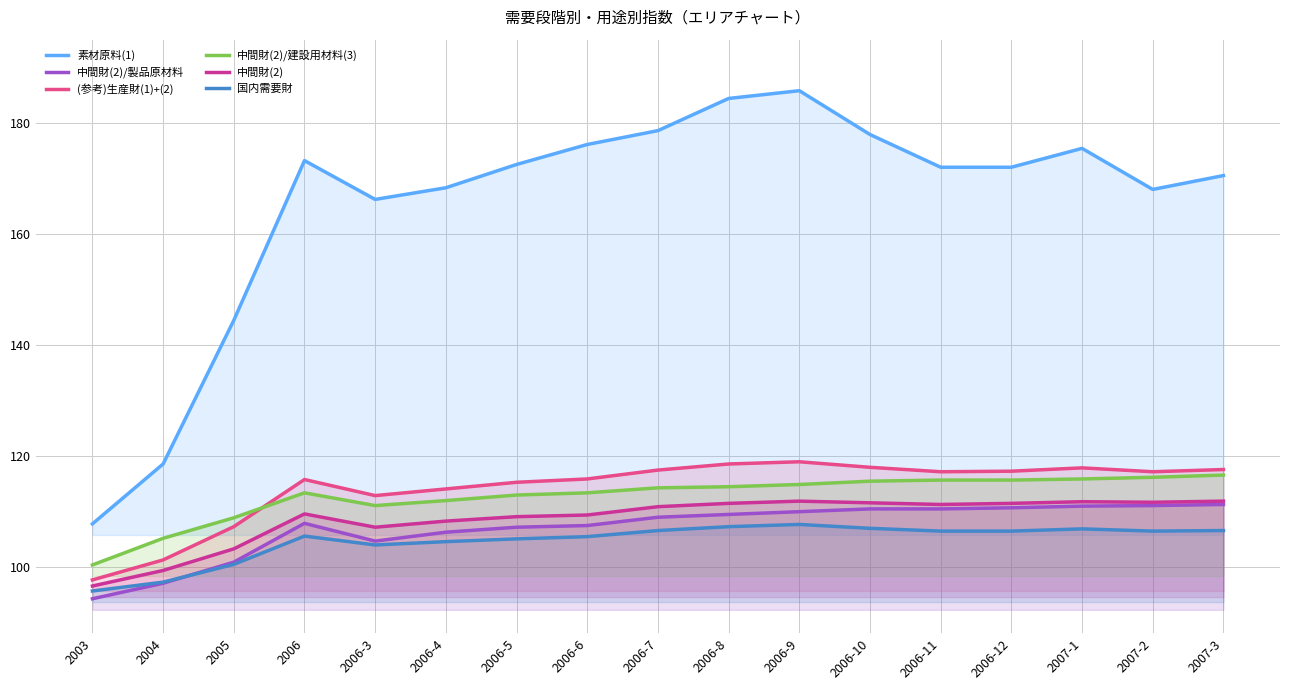

What is the difference between the (参考)生産財(1)+(2) values at 2006-10 and 2006-12?

0.7